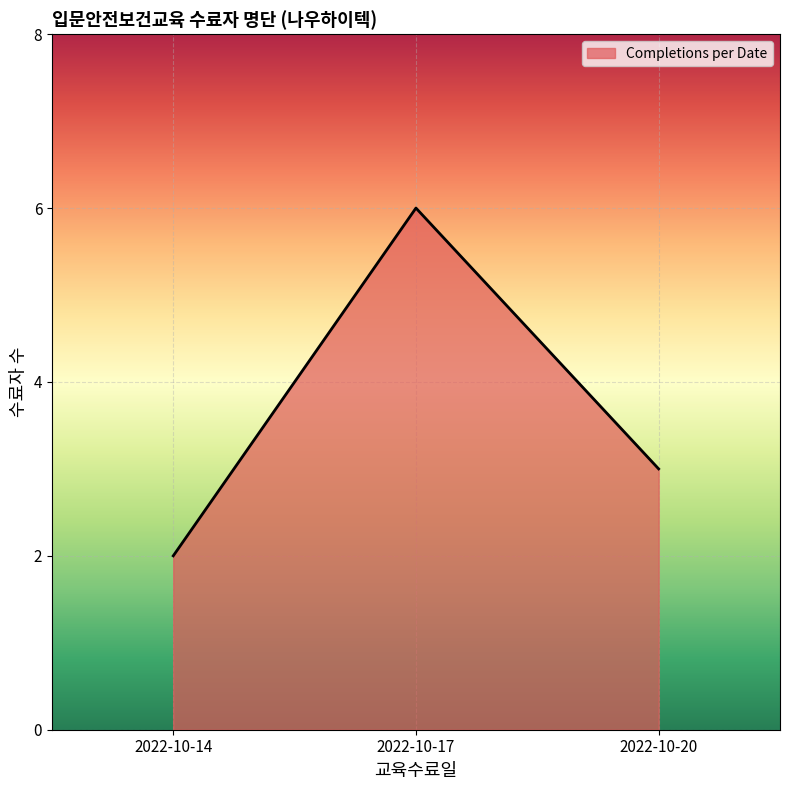

How many values exceed 3?

1